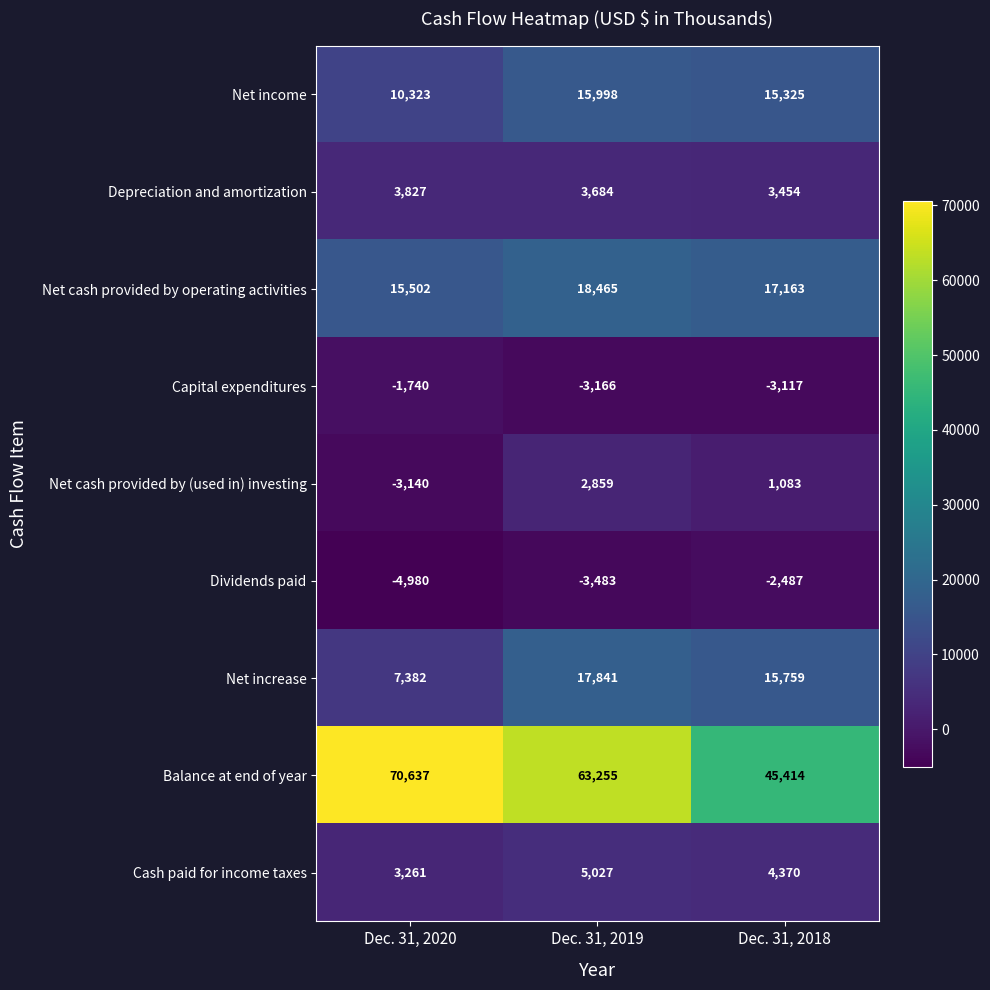

List the series in order of their peak value, highest first.

Balance at end of year, Net cash provided by operating activities, Net increase, Net income, Cash paid for income taxes, Depreciation and amortization, Net cash provided by (used in) investing, Capital expenditures, Dividends paid